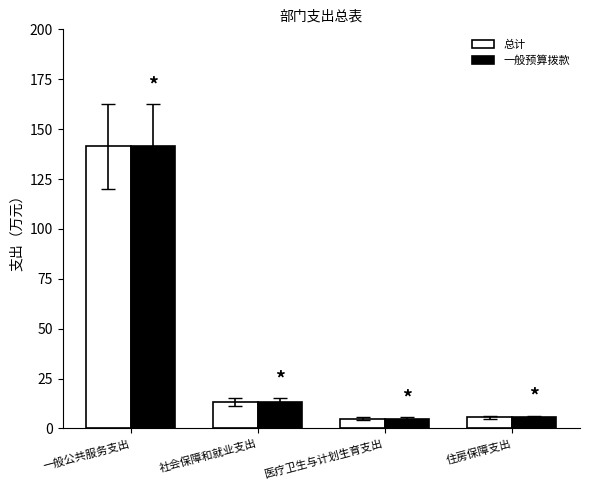

What are all the series names shown in the legend?

总计, 一般预算拨款